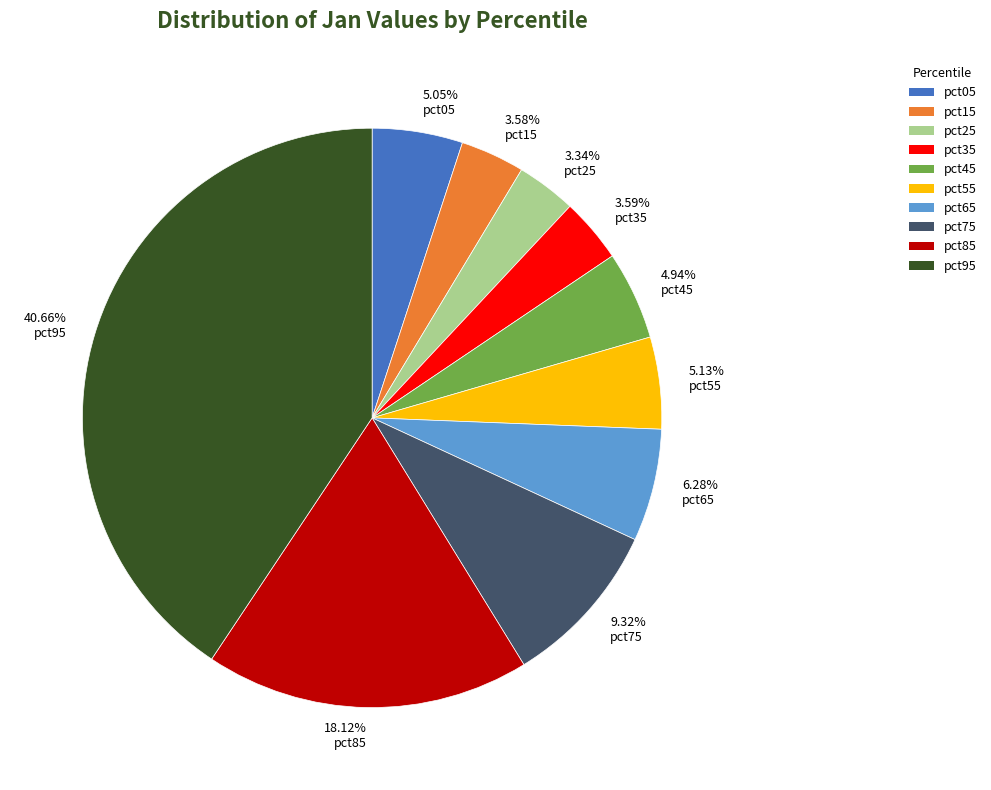

Between 40.66% pct95 and 3.58% pct15, which is larger?

40.66% pct95